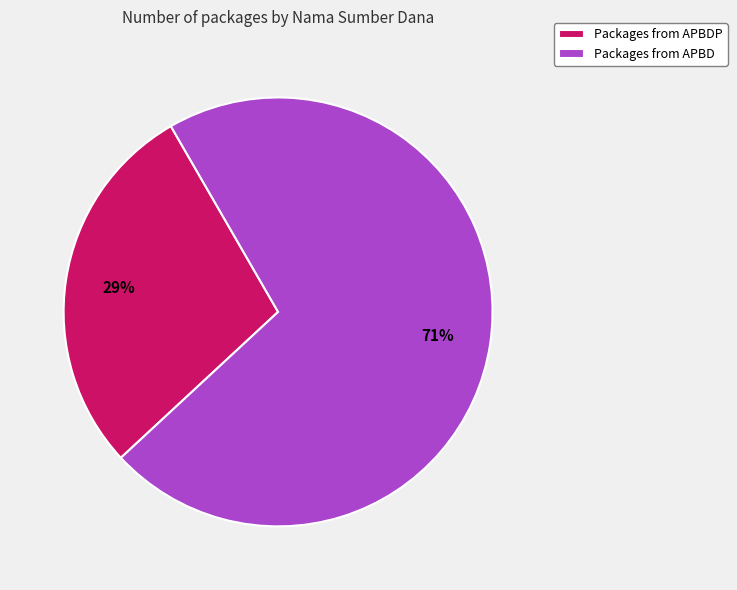

Which category has the smallest portion of the pie?

Packages from APBDP